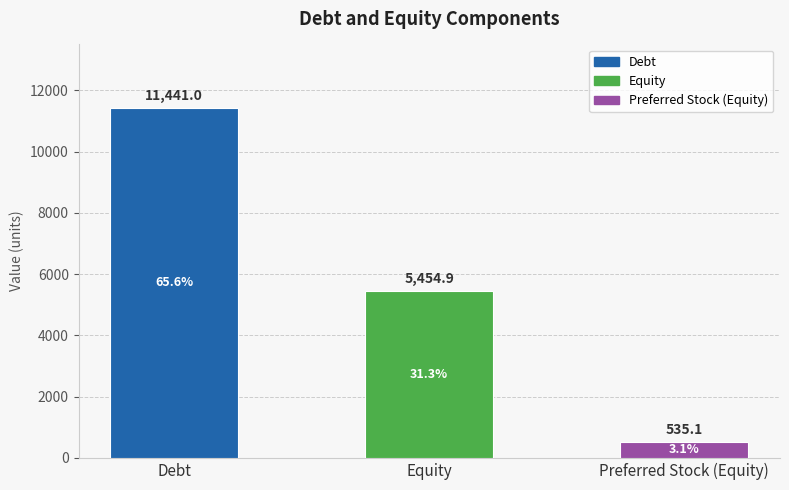

The value at Debt is 3358.7. True or false?

False